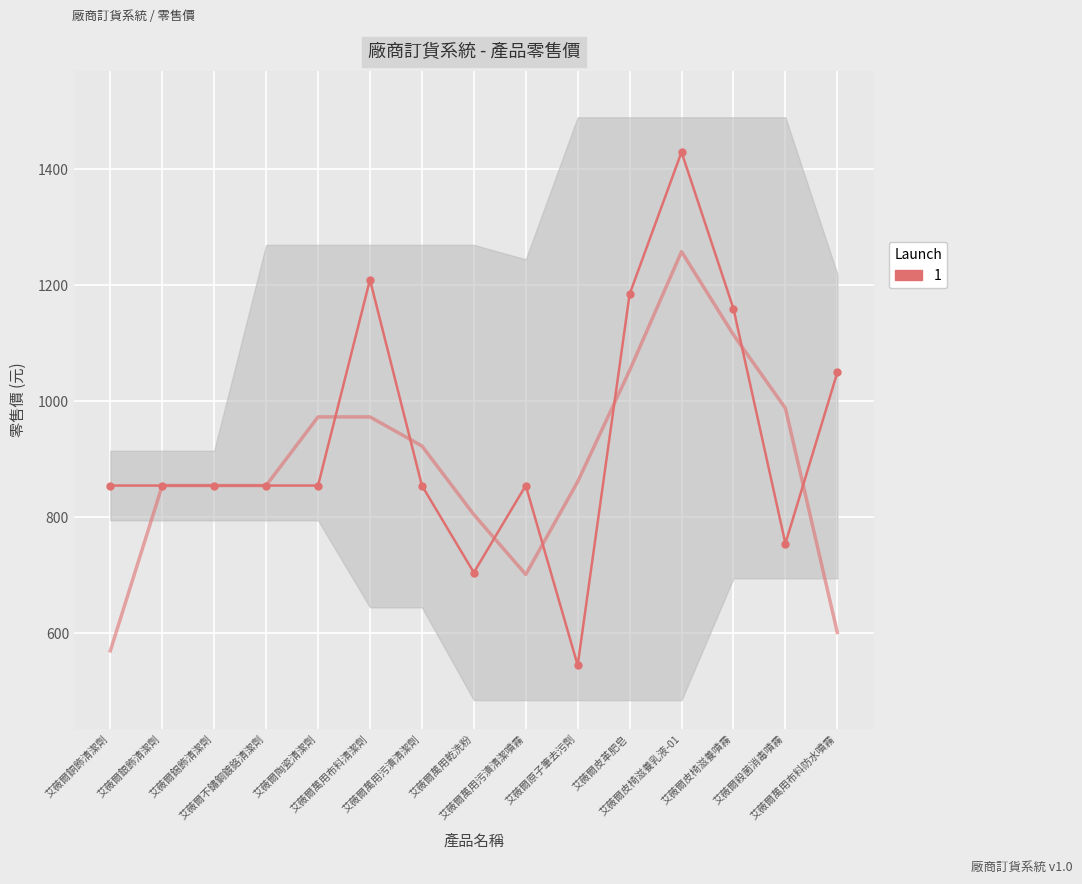

The chart shows a value of 291 at 艾薇爾萬用乾洗粉. True or false?

False